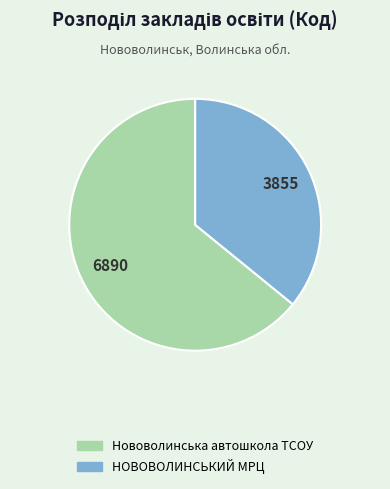

Is it true that НОВОВОЛИНСЬКИЙ МРЦ is 25% of the pie?

False